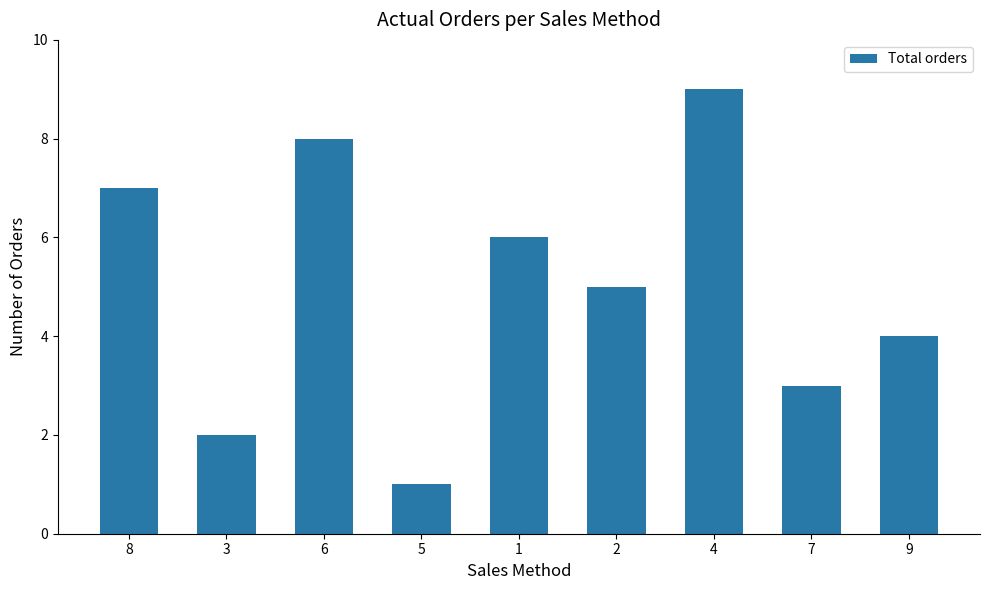

Approximately how many times larger is the value at 3 compared to 5?

2.0